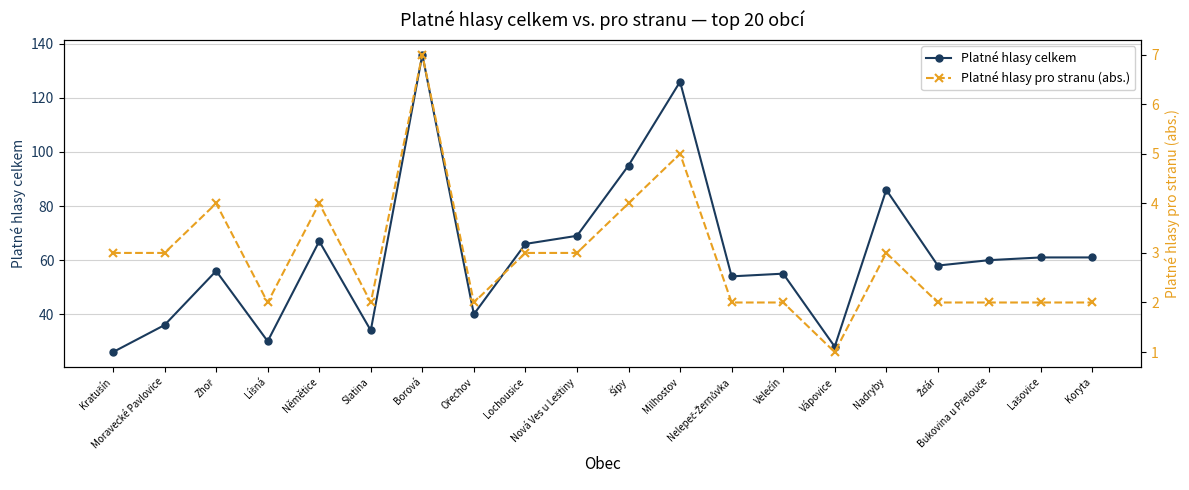

True or false: Platné hlasy pro stranu (abs.) and Platné hlasy celkem intersect in this chart.

False